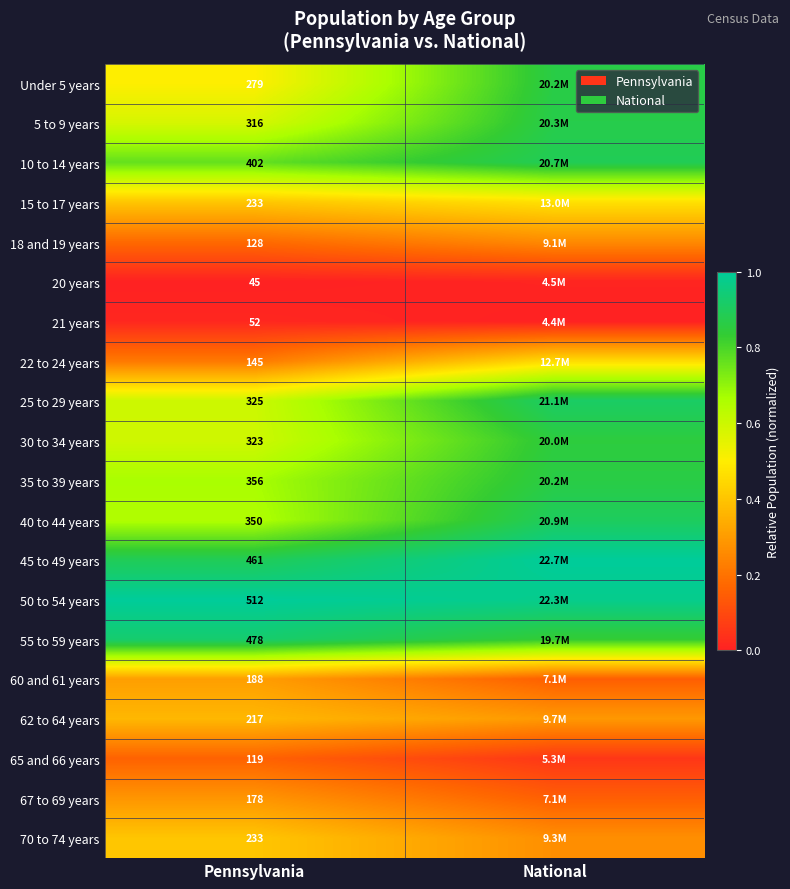

The value of 45 to 49 years at Pennsylvania is 0.2. True or false?

False